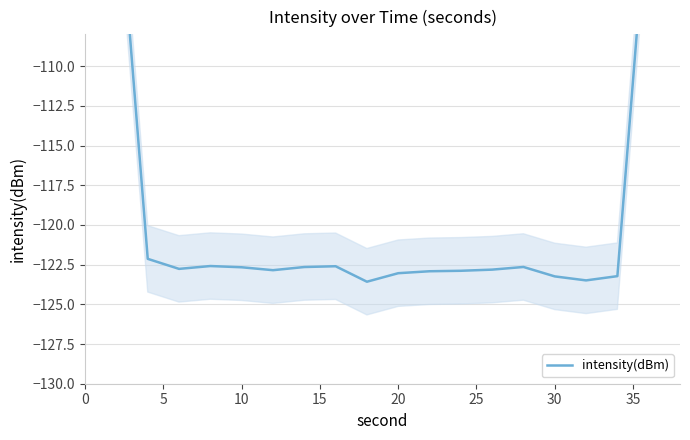

True or false: the data shows -123.0 at 20.

True